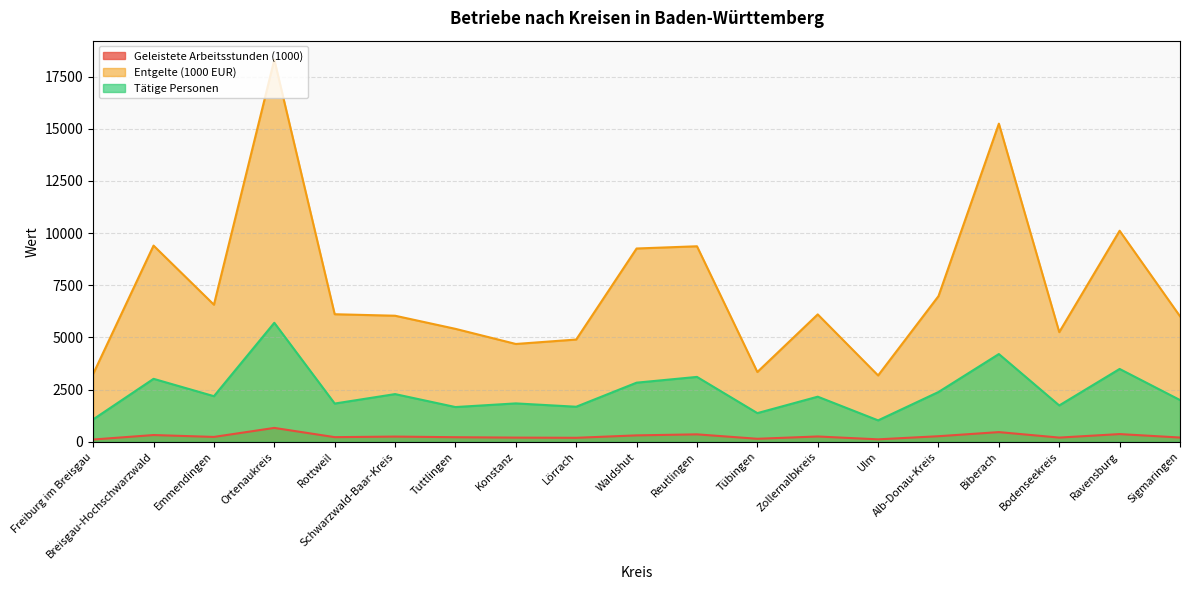

What is the label of the 14th point from the right?

Schwarzwald-Baar-Kreis